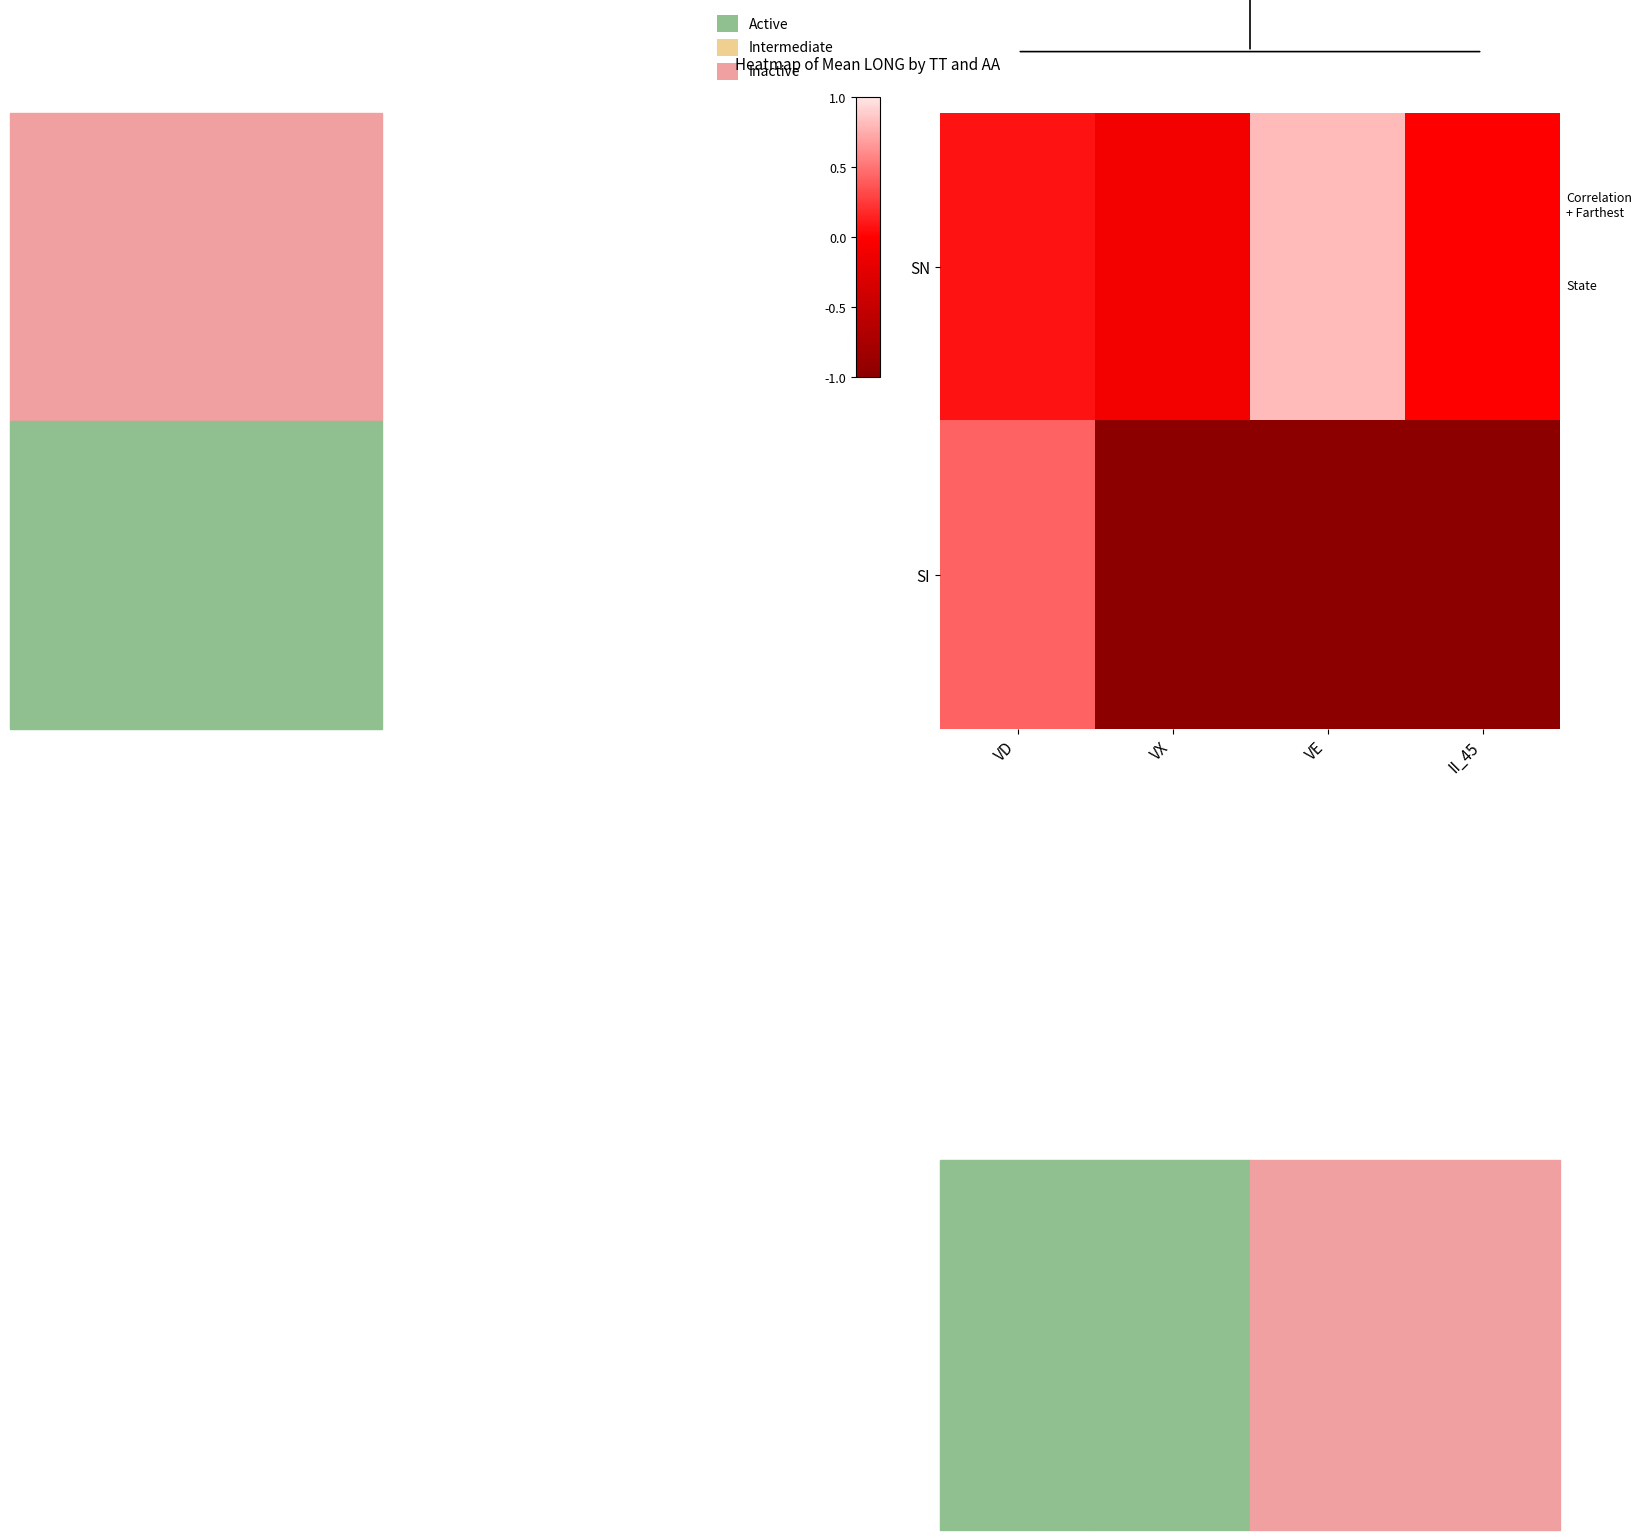

Which series has the widest spread of values?

SI